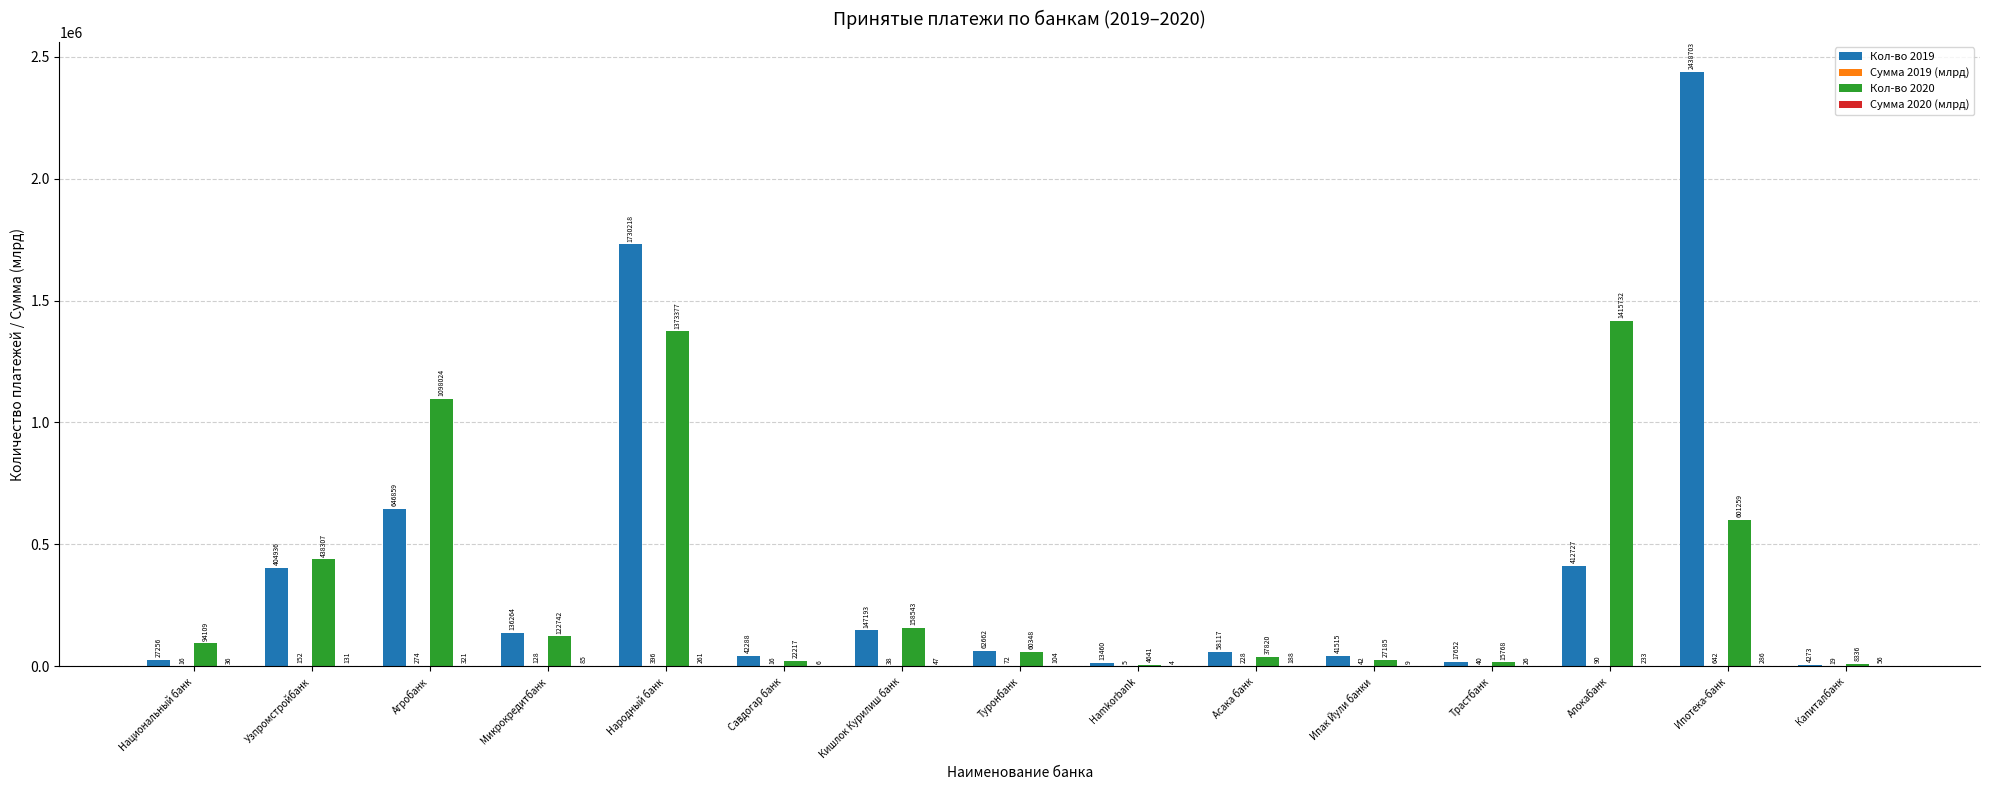

At which label does Кол-во 2019 first exceed 62662?

Узпромстройбанк